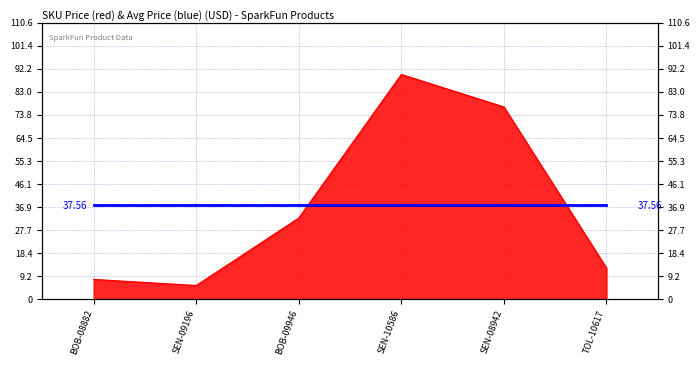

What is the difference between the values at TOL-10617 and SEN-10586?

77.5